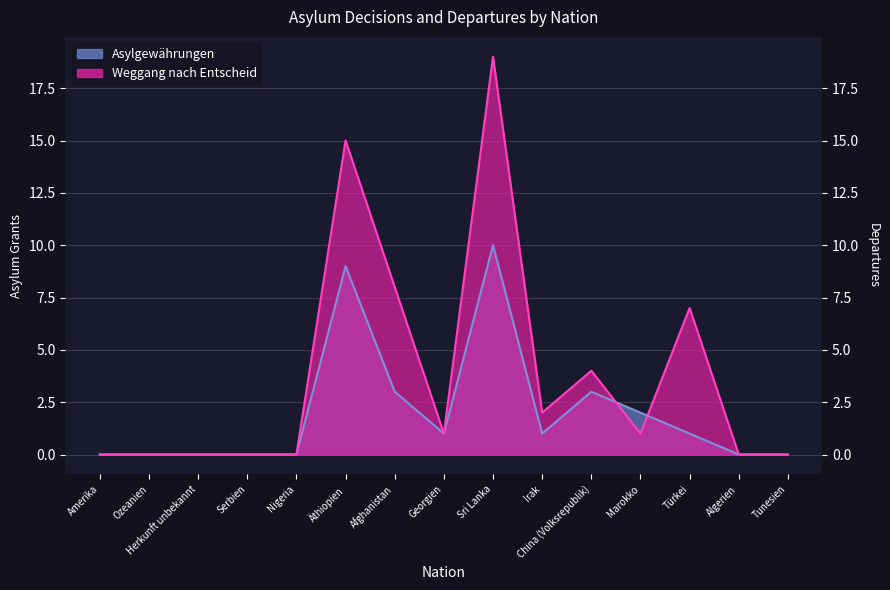

Is the value of Weggang nach Entscheid at Irak greater than the value of Asylgewährungen at Türkei?

Yes